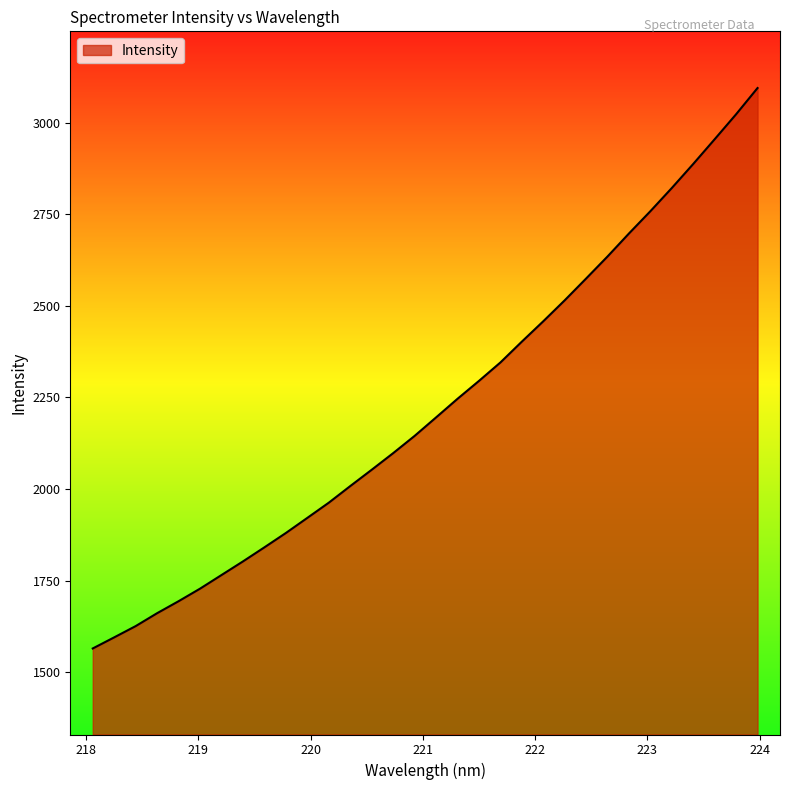

What is the greatest value displayed?

3094.3